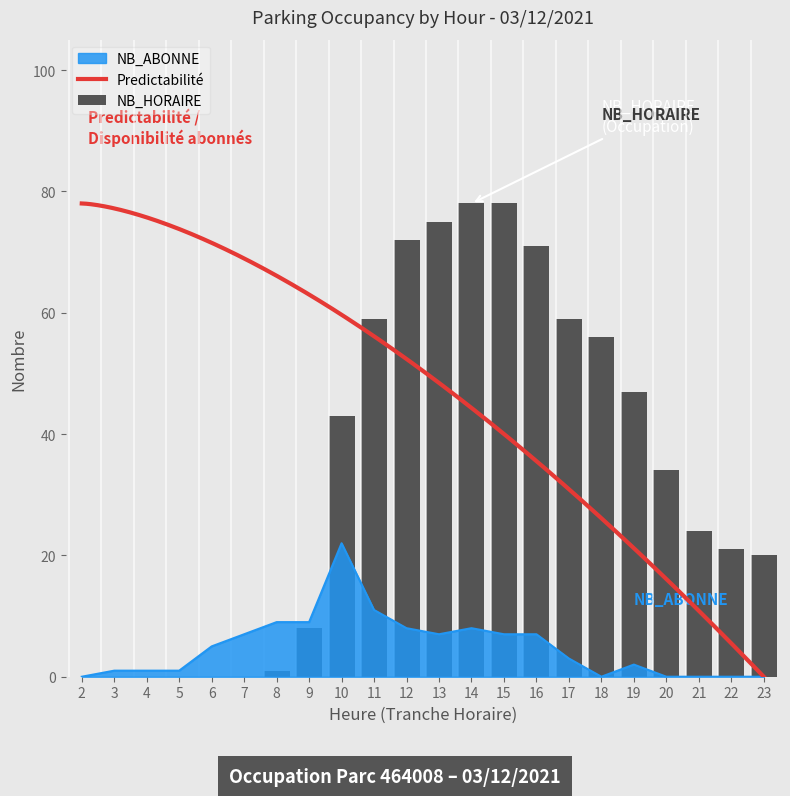

At which category is the sum across all series the highest?

14